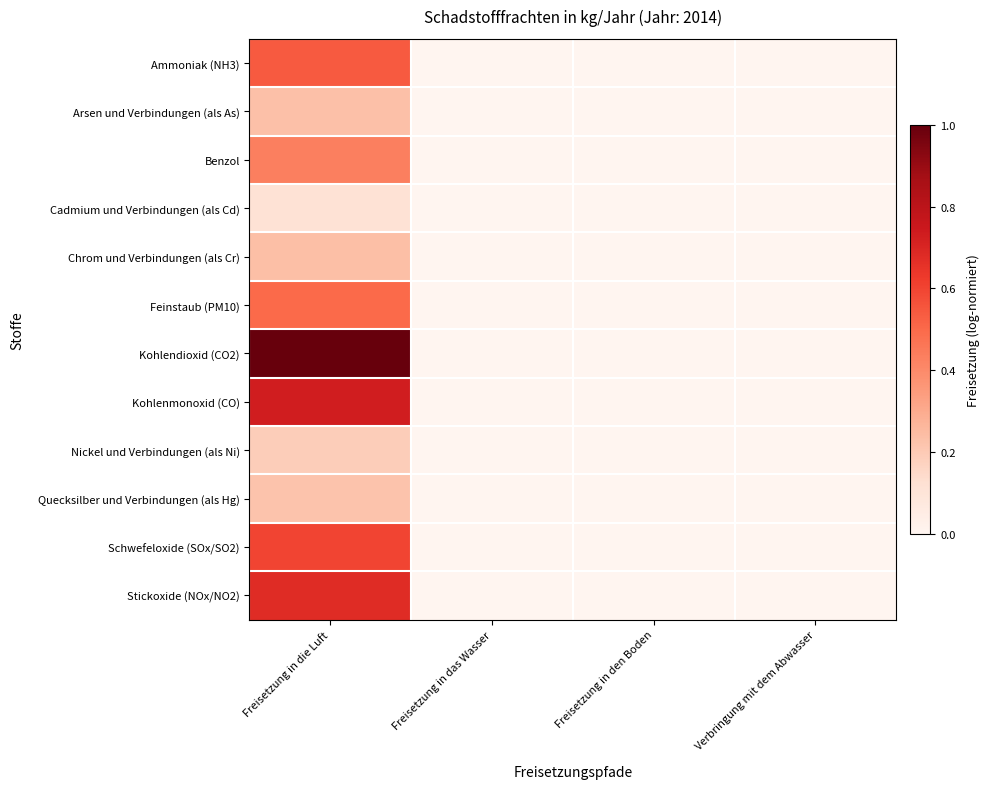

Reading left to right, extract all data points from this chart.

Ammoniak (NH3): Freisetzung in die Luft=0.5	Freisetzung in das Wasser=0.0	Freisetzung in den Boden=0.0	Verbringung mit dem Abwasser=0.0
Arsen und Verbindungen (als As): Freisetzung in die Luft=0.2	Freisetzung in das Wasser=0.0	Freisetzung in den Boden=0.0	Verbringung mit dem Abwasser=0.0
Benzol: Freisetzung in die Luft=0.4	Freisetzung in das Wasser=0.0	Freisetzung in den Boden=0.0	Verbringung mit dem Abwasser=0.0
Cadmium und Verbindungen (als Cd): Freisetzung in die Luft=0.1	Freisetzung in das Wasser=0.0	Freisetzung in den Boden=0.0	Verbringung mit dem Abwasser=0.0
Chrom und Verbindungen (als Cr): Freisetzung in die Luft=0.2	Freisetzung in das Wasser=0.0	Freisetzung in den Boden=0.0	Verbringung mit dem Abwasser=0.0
Feinstaub (PM10): Freisetzung in die Luft=0.5	Freisetzung in das Wasser=0.0	Freisetzung in den Boden=0.0	Verbringung mit dem Abwasser=0.0
Kohlendioxid (CO2): Freisetzung in die Luft=1.0	Freisetzung in das Wasser=0.0	Freisetzung in den Boden=0.0	Verbringung mit dem Abwasser=0.0
Kohlenmonoxid (CO): Freisetzung in die Luft=0.7	Freisetzung in das Wasser=0.0	Freisetzung in den Boden=0.0	Verbringung mit dem Abwasser=0.0
Nickel und Verbindungen (als Ni): Freisetzung in die Luft=0.2	Freisetzung in das Wasser=0.0	Freisetzung in den Boden=0.0	Verbringung mit dem Abwasser=0.0
Quecksilber und Verbindungen (als Hg): Freisetzung in die Luft=0.2	Freisetzung in das Wasser=0.0	Freisetzung in den Boden=0.0	Verbringung mit dem Abwasser=0.0
Schwefeloxide (SOx/SO2): Freisetzung in die Luft=0.6	Freisetzung in das Wasser=0.0	Freisetzung in den Boden=0.0	Verbringung mit dem Abwasser=0.0
Stickoxide (NOx/NO2): Freisetzung in die Luft=0.7	Freisetzung in das Wasser=0.0	Freisetzung in den Boden=0.0	Verbringung mit dem Abwasser=0.0